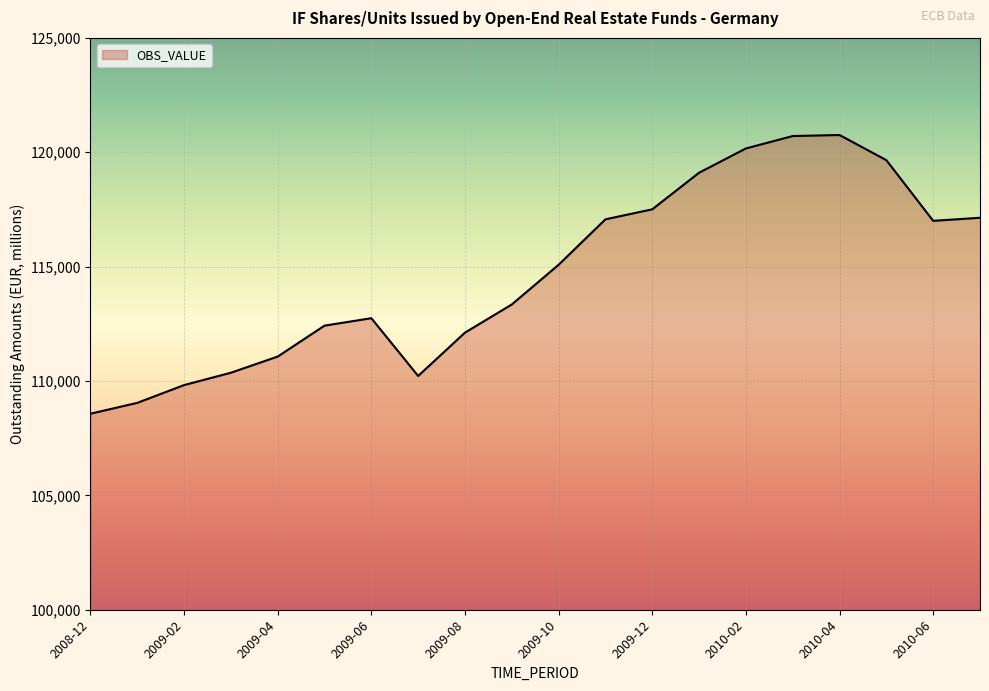

What is the difference between the maximum and minimum values?

12184.5